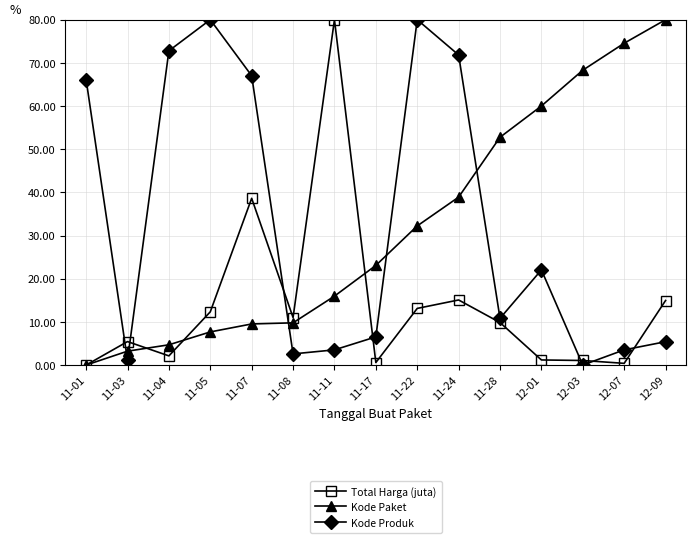

How many data points in Kode Produk are above 10?

8